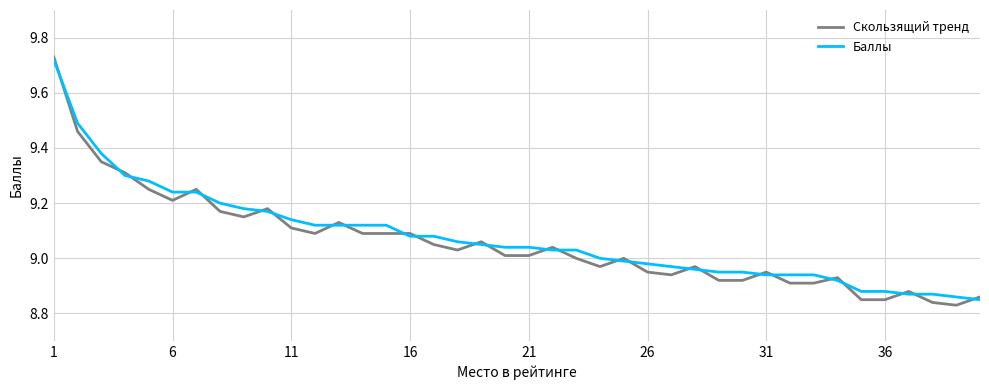

Which series has the largest range (max minus min)?

Скользящий тренд